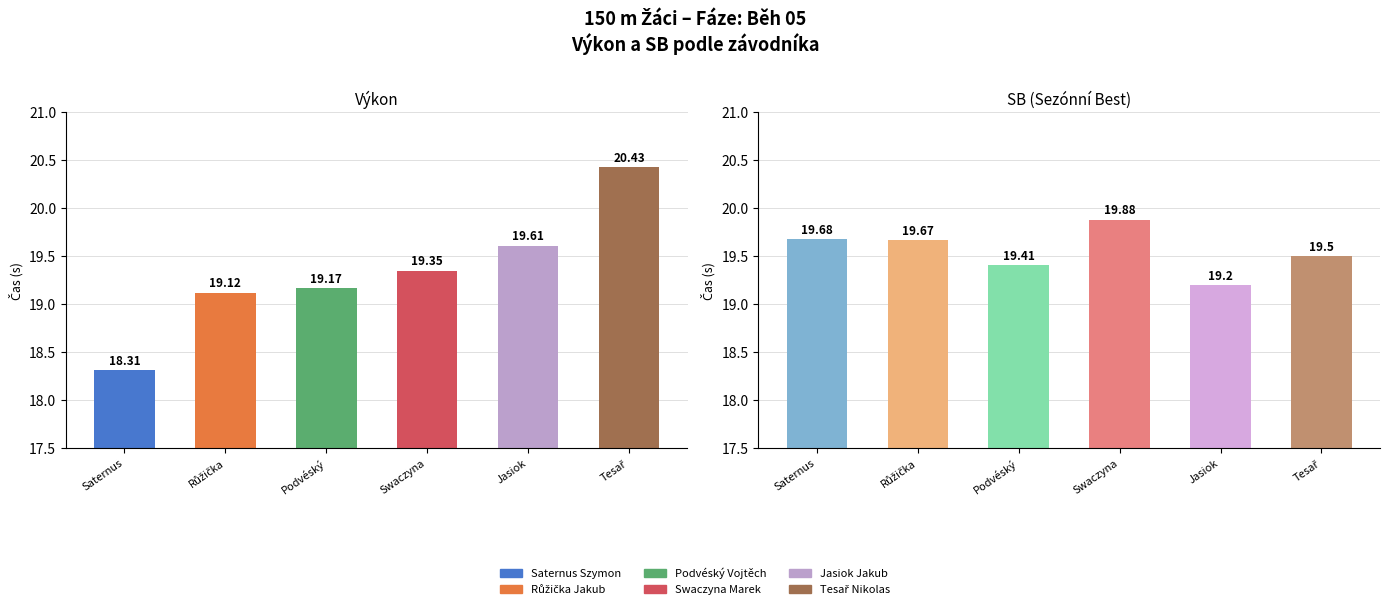

Which category has the lowest value in the SB series?

Jasiok Jakub